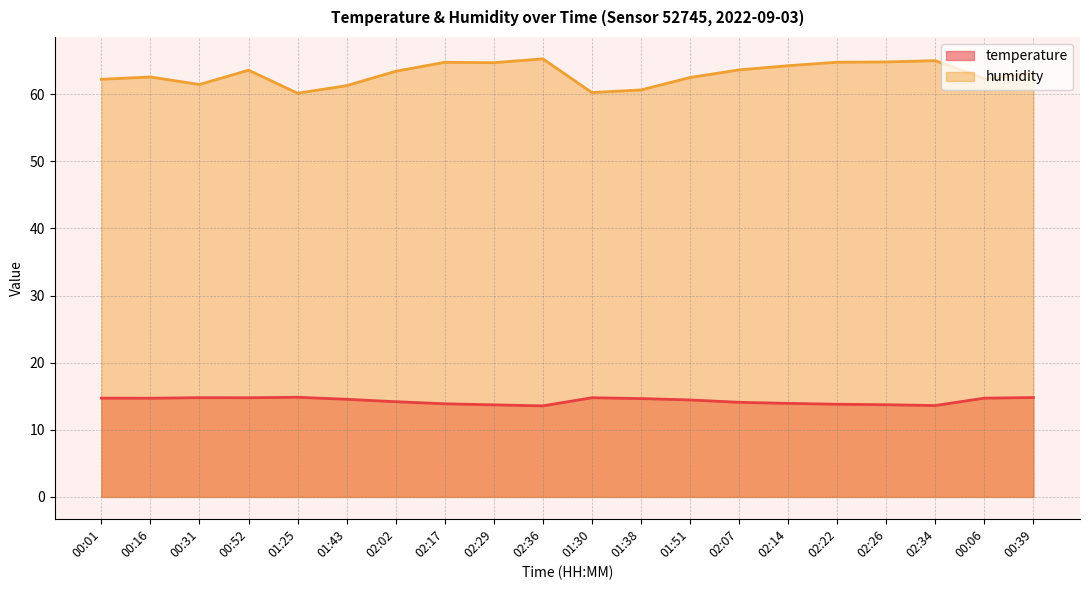

Does the chart display data point markers on the line(s)?

No